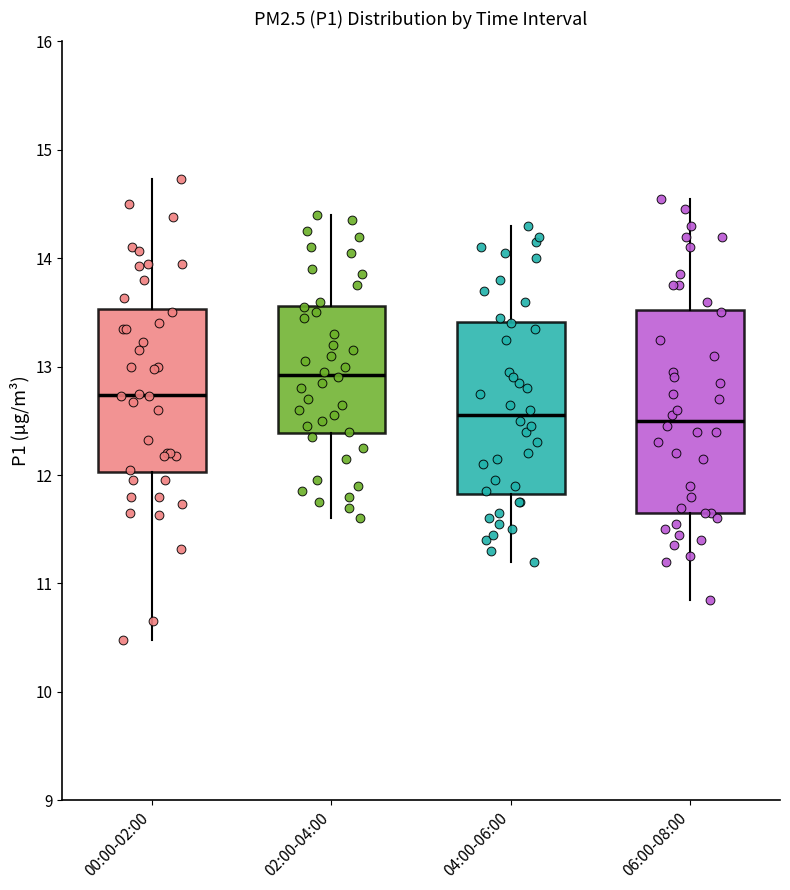

Where does the upper whisker of the box for 02:00-04:00 end on the y-axis? The values are not printed on the chart, so give them approximately, as read against the axis.

14.4